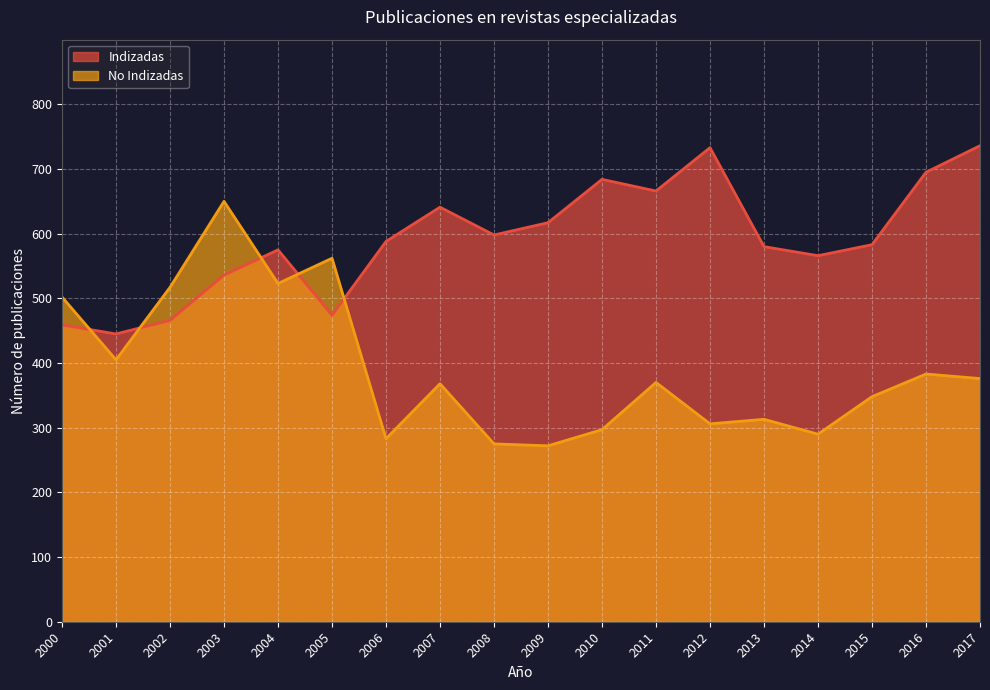

What is the spread (max minus min) of values at 2012?

427